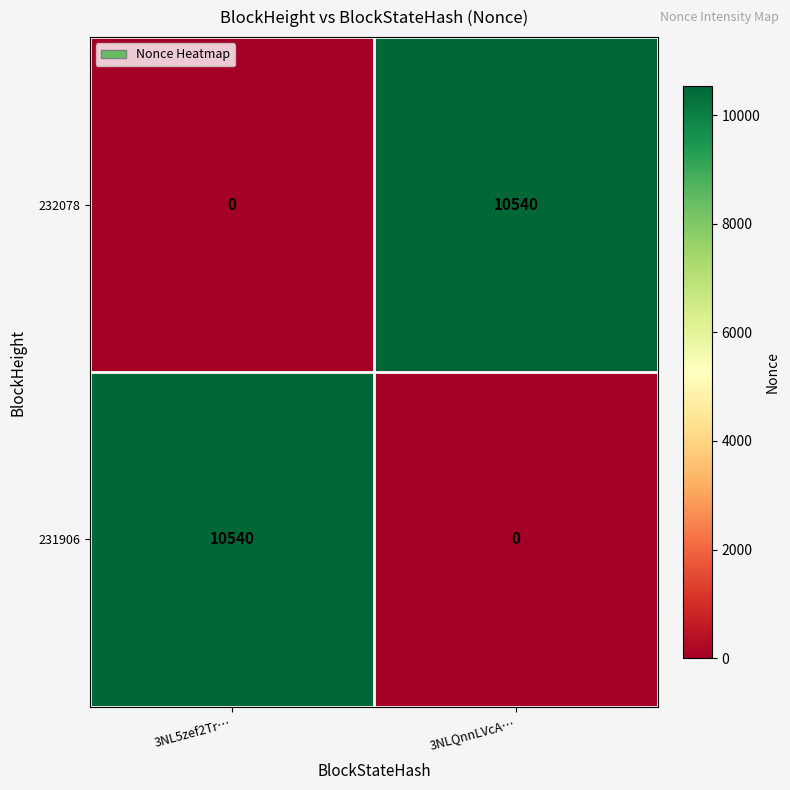

What is the spread (max minus min) of values at 3NL5zef2Tr…?

10540